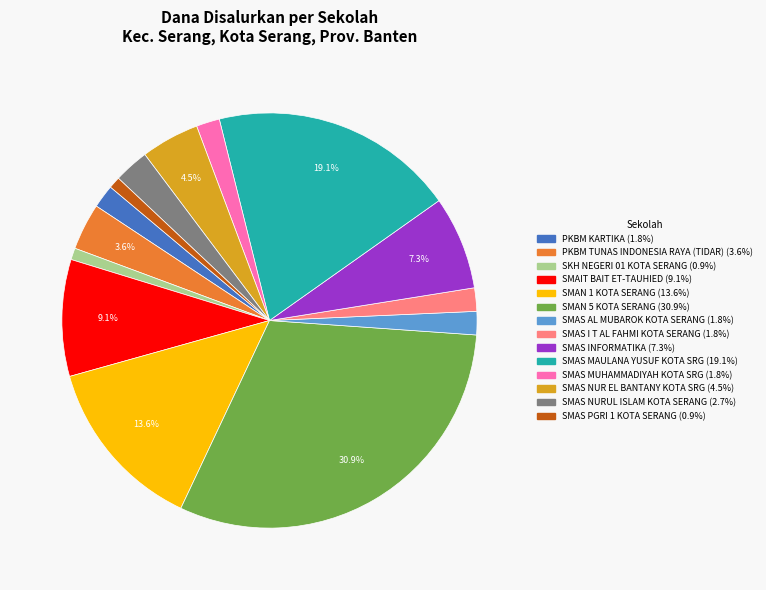

Which category has the biggest portion of the pie?

SMAN 5 KOTA SERANG